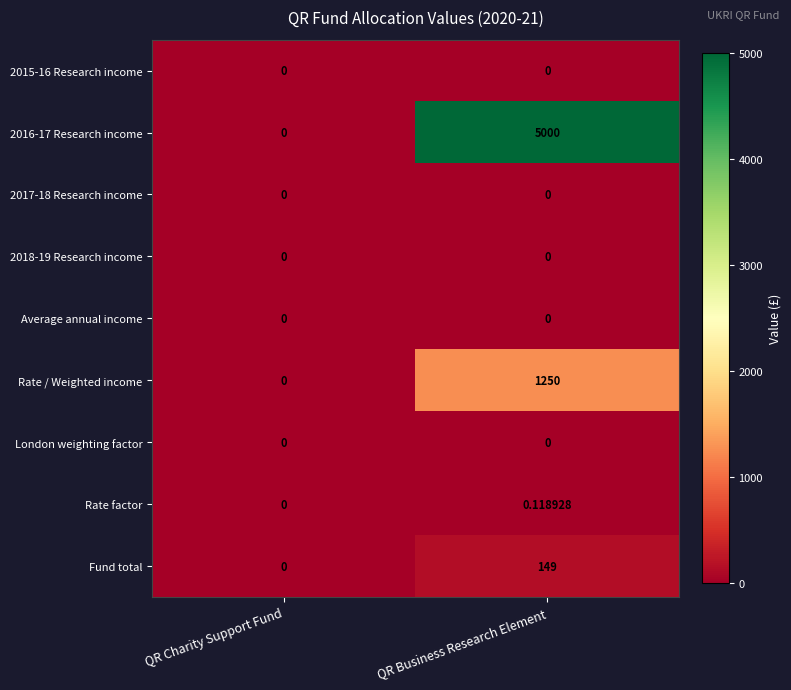

At which category is the sum across all series the highest?

QR Business Research Element